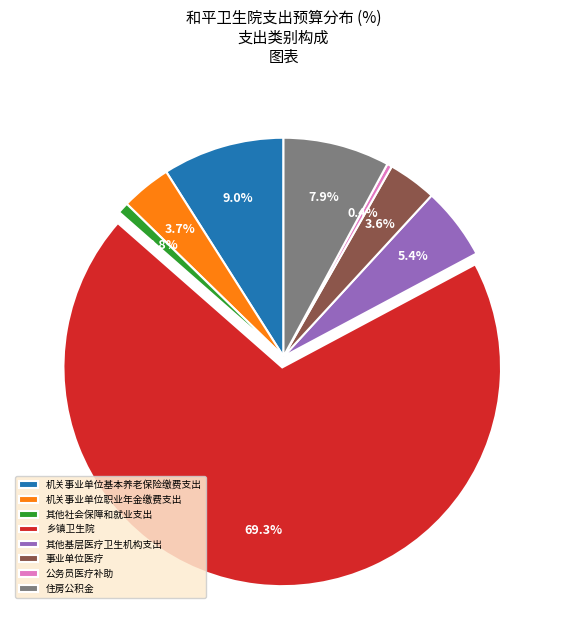

To the nearest percent, what is the difference between the largest and smallest slice percentages?

69%